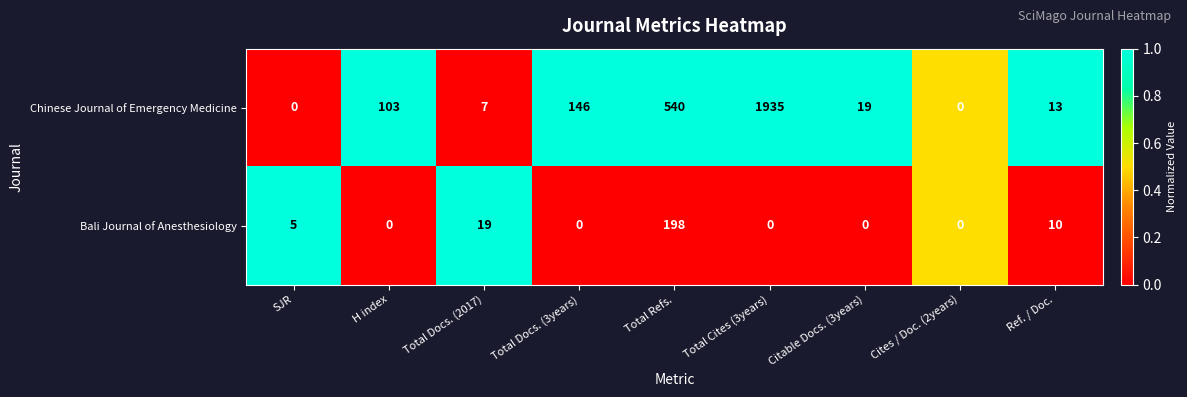

At Total Refs., list the series in order from largest to smallest.

Chinese Journal of Emergency Medicine, Bali Journal of Anesthesiology